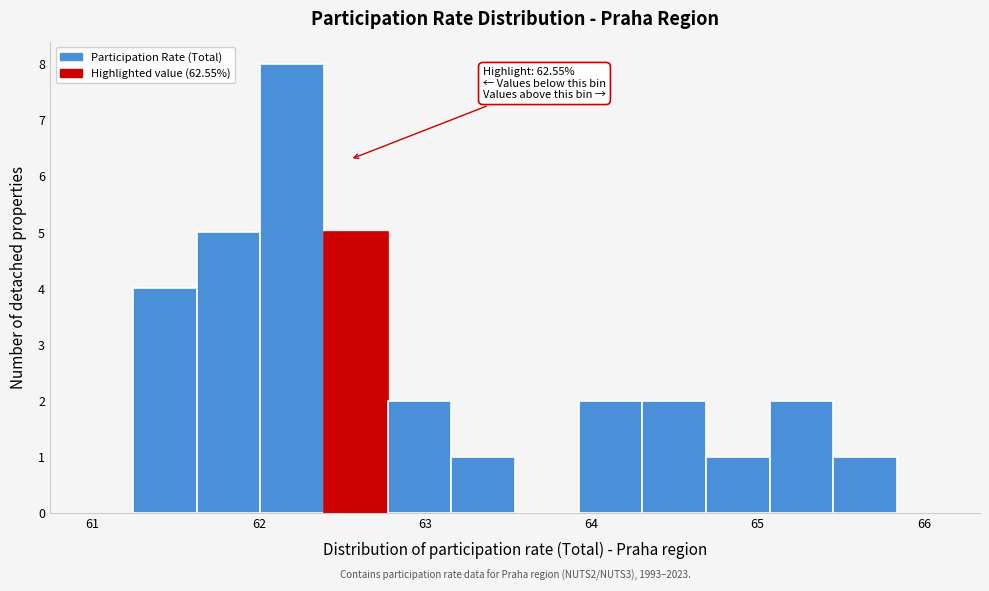

Around what value on the x-axis is the tallest bar? Give the approximate position of its centre, as read against the axis.

62.2